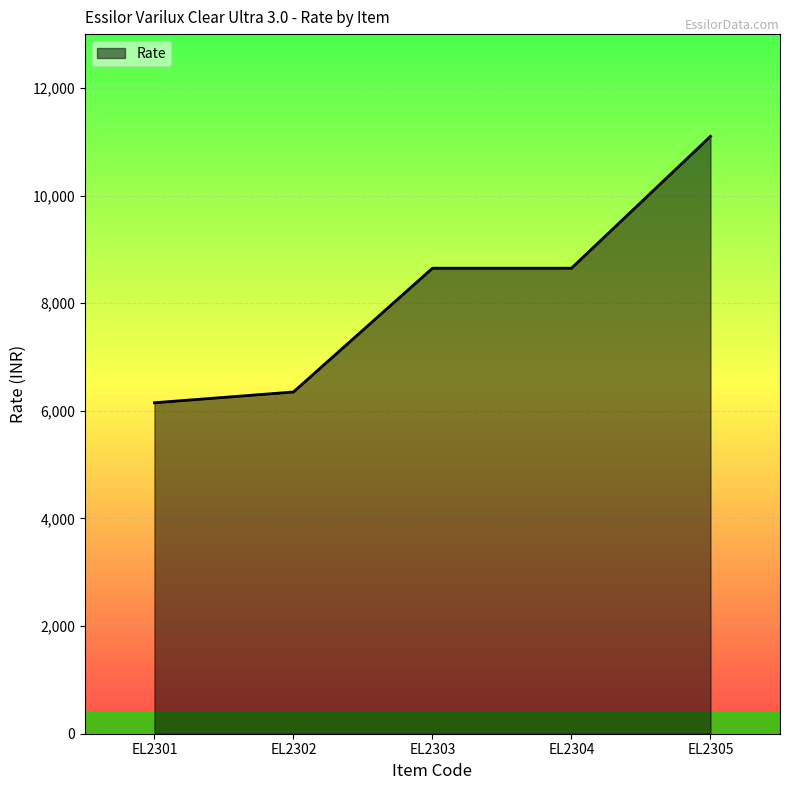

What is the greatest value displayed?

11100